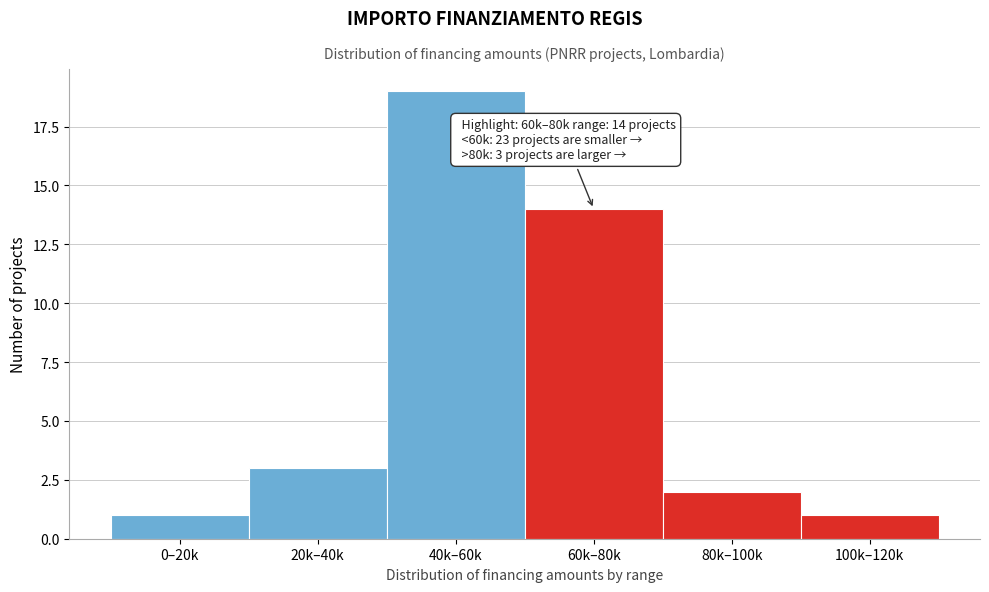

Reading left to right, transcribe all the data shown in this chart.

1	3	19	14	2	1